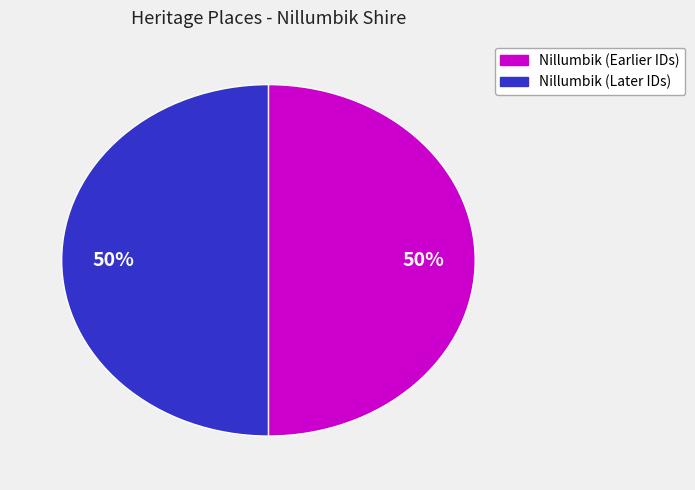

To the nearest percent, what is the average slice percentage?

50%